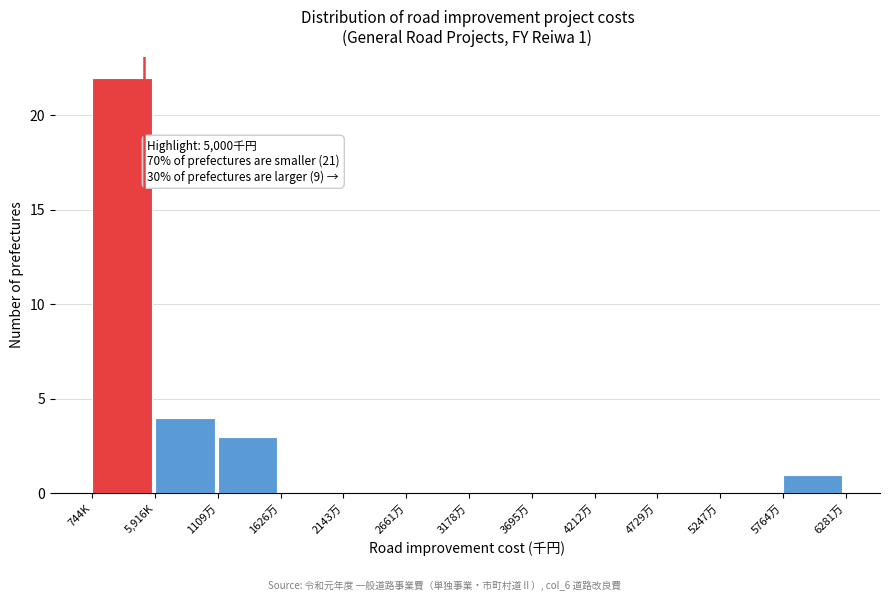

Reading left to right, list all the values displayed in this chart.

744K=22	5,916K=4	1109万=3	1626万=0	2143万=0	2661万=0	3178万=0	3695万=0	4212万=0	4729万=0	5247万=0	5764万=1